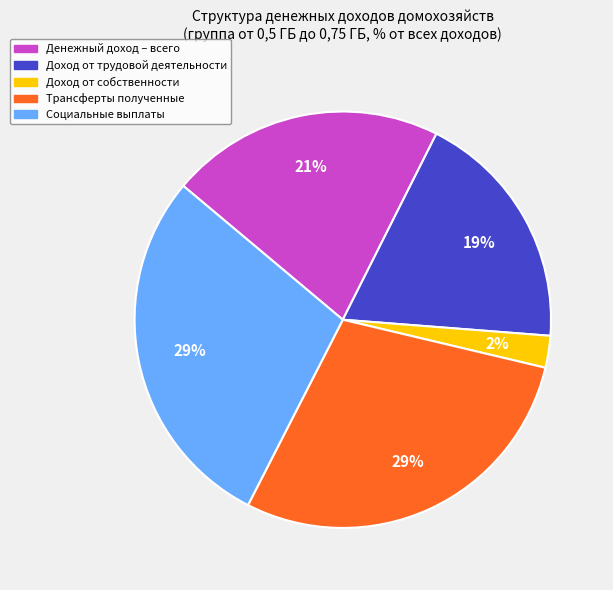

Is the sum of Доход от собственности and Денежный доход – всего greater than half?

No